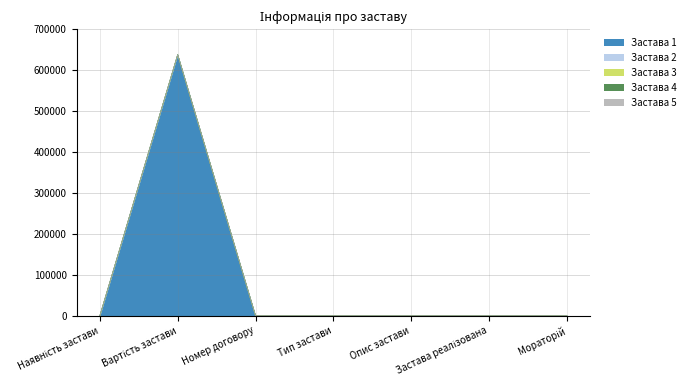

Which series has the widest spread of values?

Застава 1